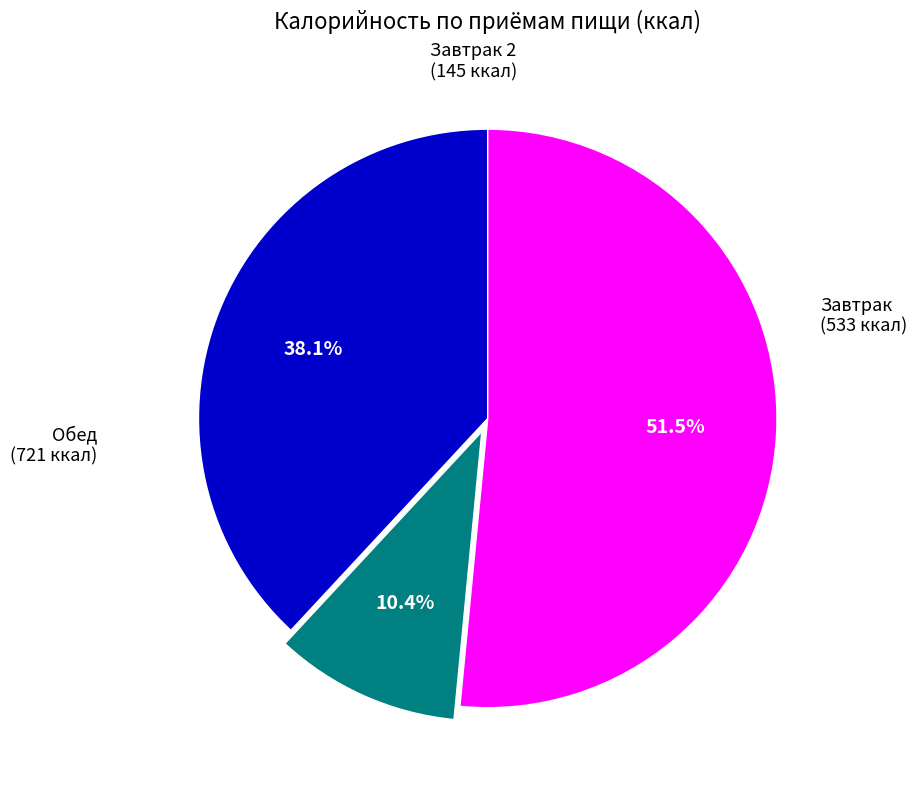

Is there a majority slice in this chart?

Yes